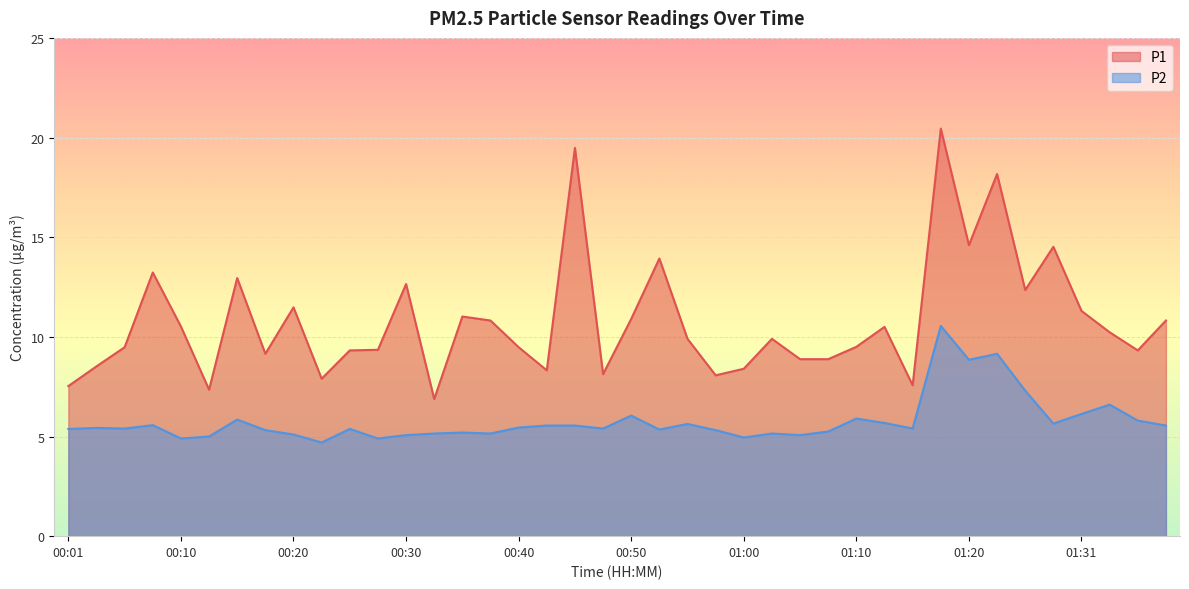

The P2 series shows 4.9 at 00:28. True or false?

True